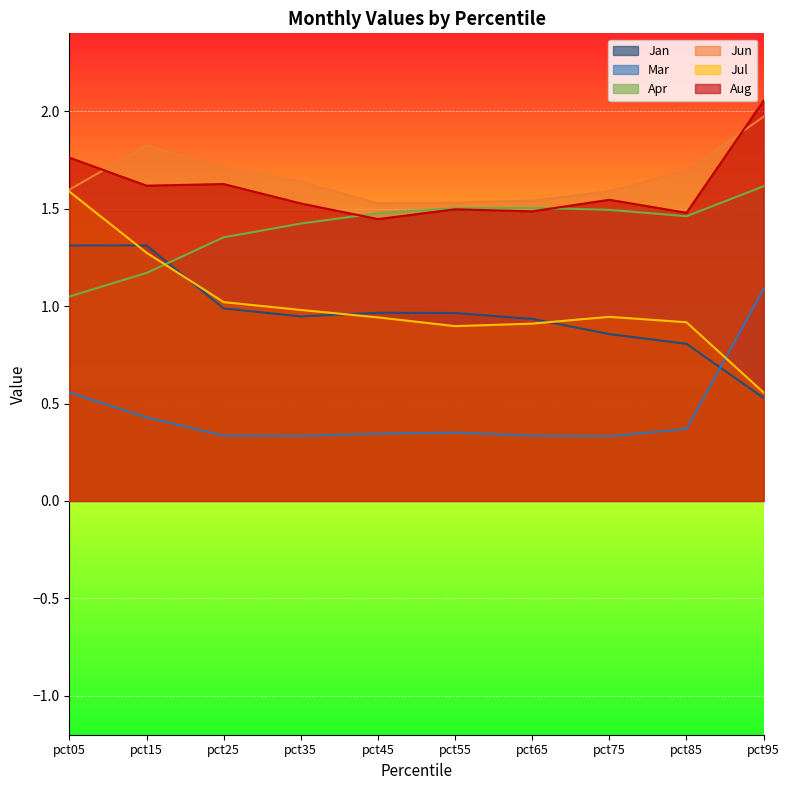

Does the chart display data point markers on the line(s)?

No